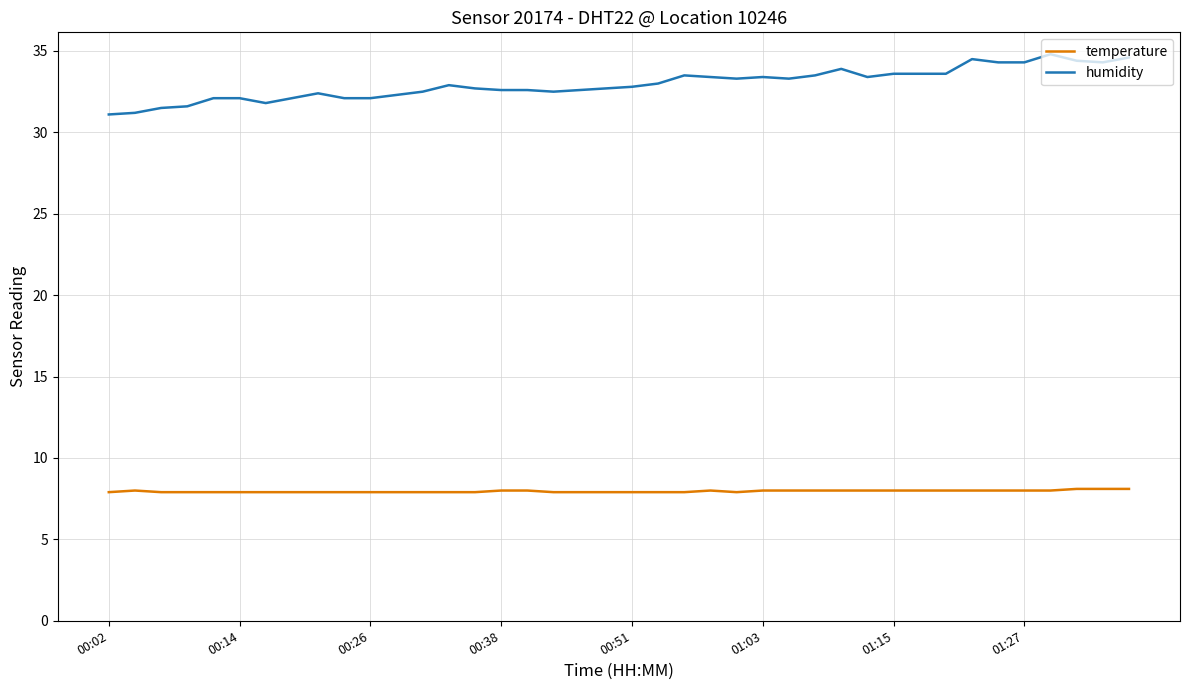

True or false: temperature and humidity cross at least once.

False